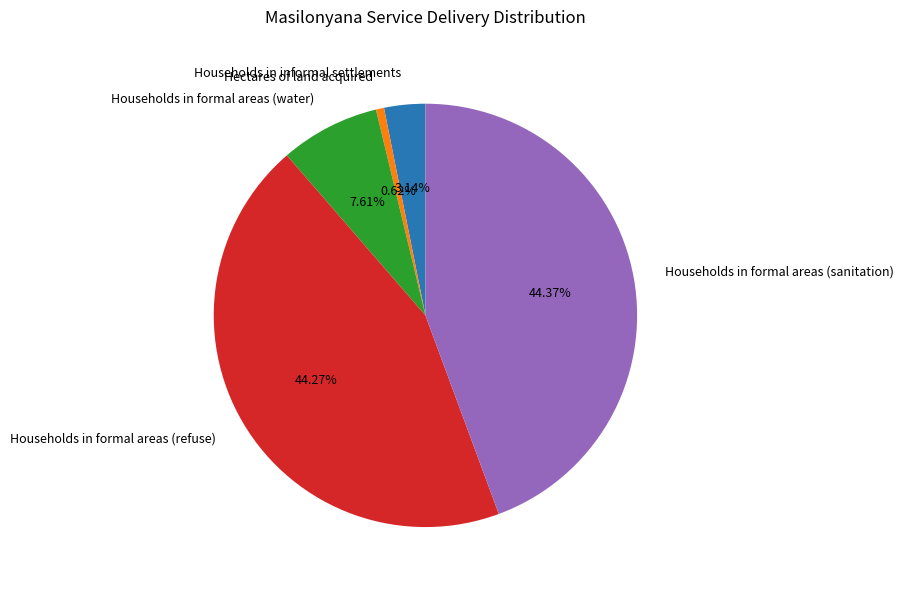

What is the smallest slice in the pie chart?

Hectares of land acquired